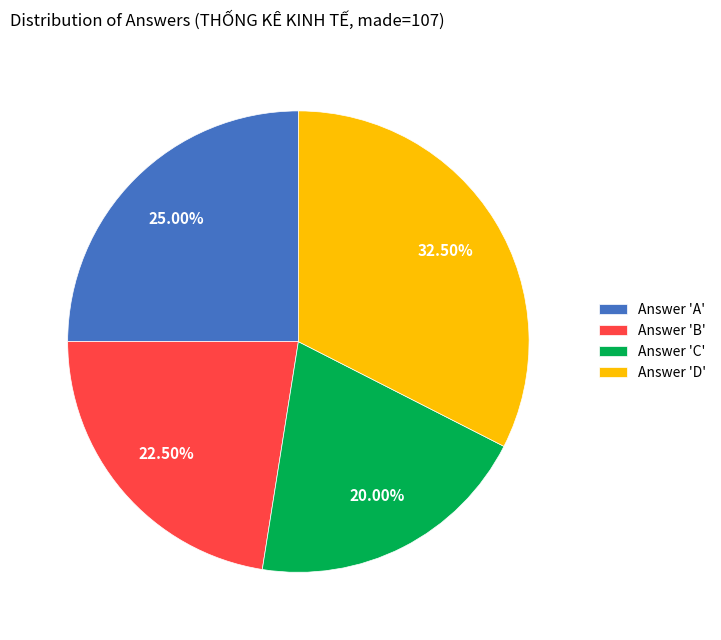

Approximately how many times larger is the value at Answer 'D' compared to Answer 'C'?

1.6